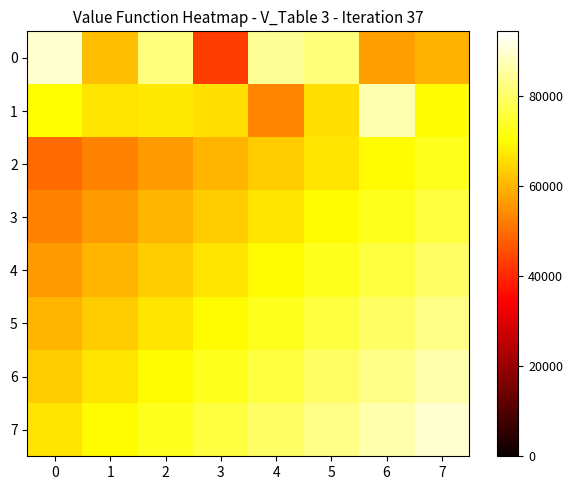

Rank the series by their maximum value, from highest to lowest.

0, 7, 1, 6, 5, 4, 3, 2